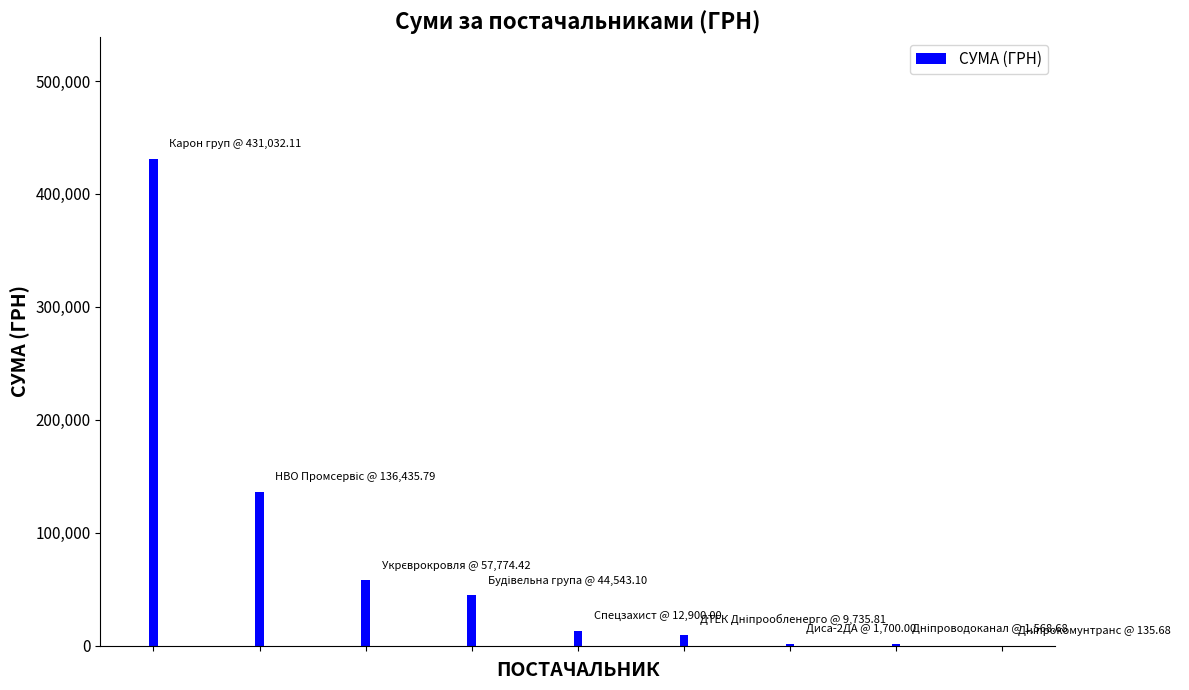

What is the greatest value displayed?

431032.1